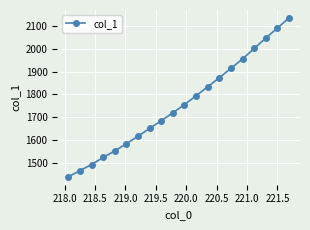

What is the value of the 2nd point from the left?

1464.5